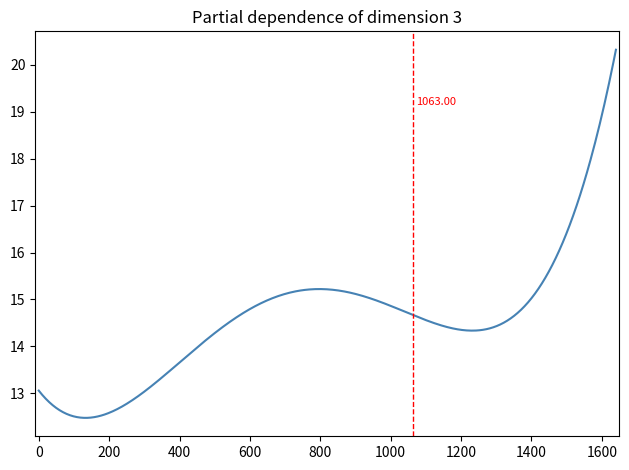

How many lines are shown in the chart?

1